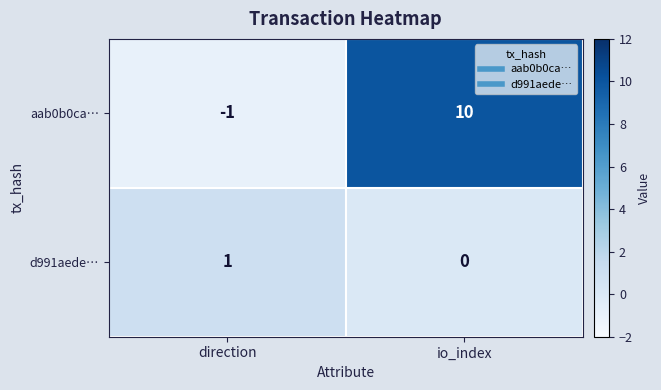

Which category has the lowest value across all series?

direction